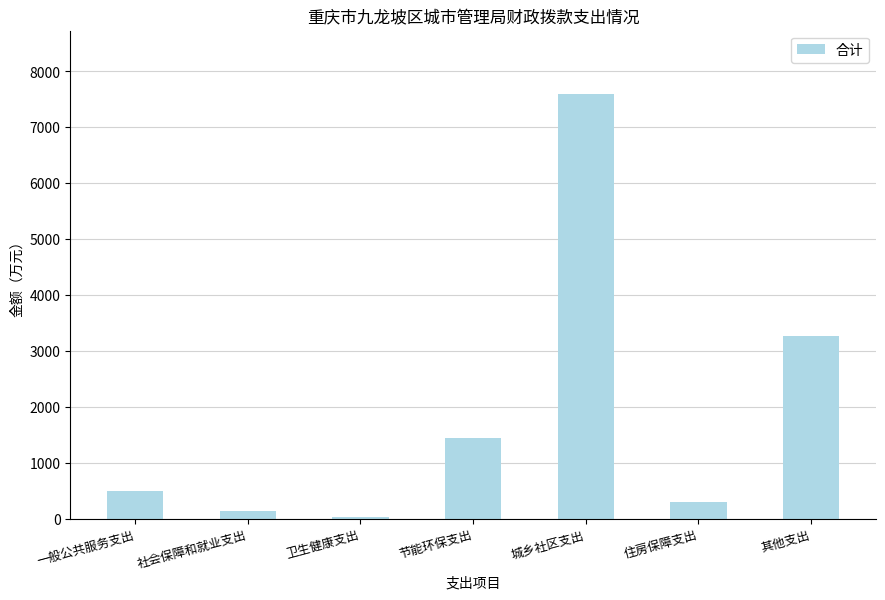

Reading left to right, extract all data points from this chart.

一般公共服务支出=497.0	社会保障和就业支出=148.5	卫生健康支出=32.8	节能环保支出=1446.4	城乡社区支出=7589.0	住房保障支出=301.5	其他支出=3264.8